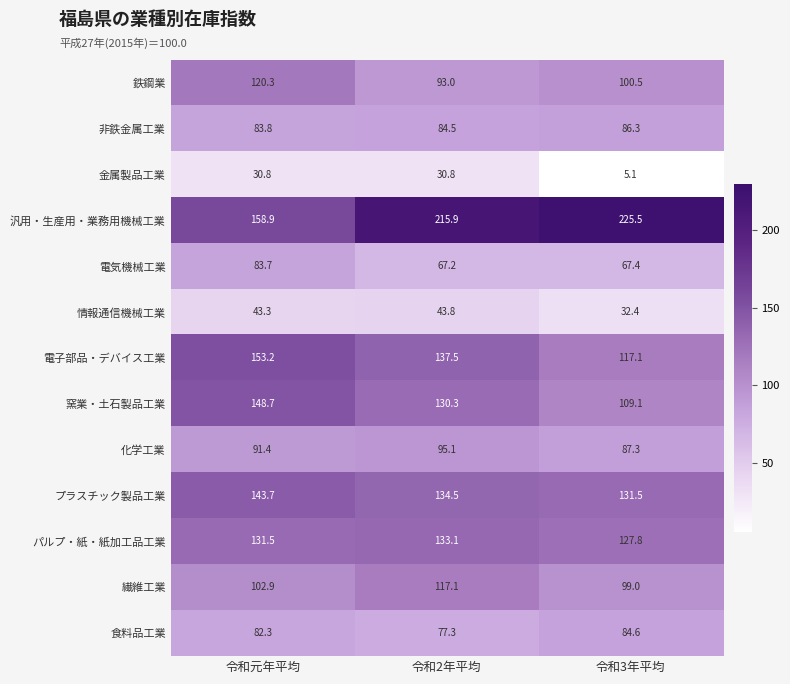

What is the greatest value displayed?

225.5